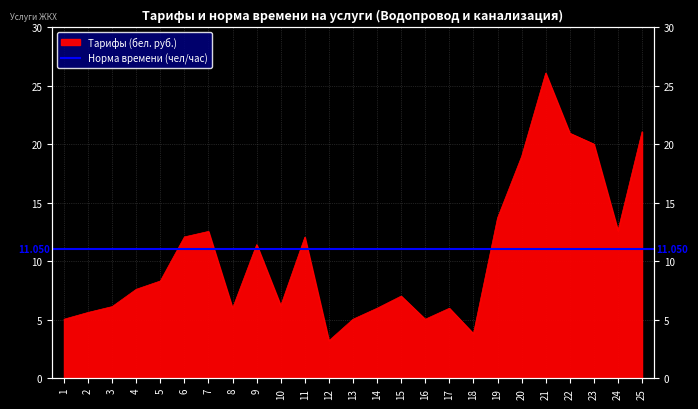

The value at 3 is 2.6. True or false?

False